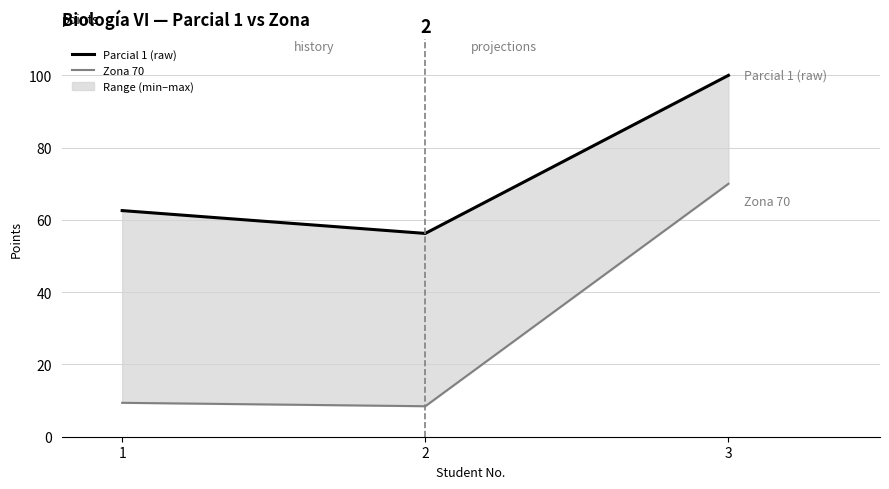

What is the value of the Parcial 1 (raw) point at the 1st from the left?

62.6